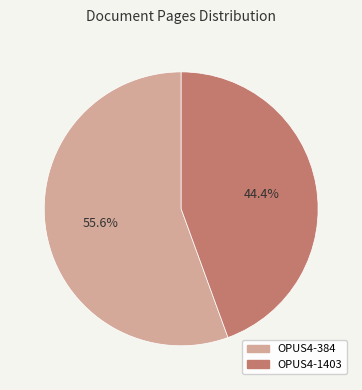

Rank the categories by value from highest to lowest.

OPUS4-384, OPUS4-1403